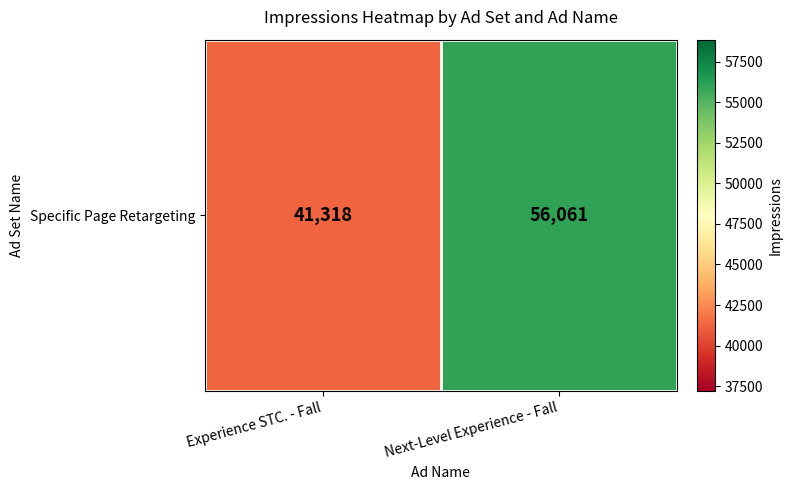

Count the number of data series in this chart.

1